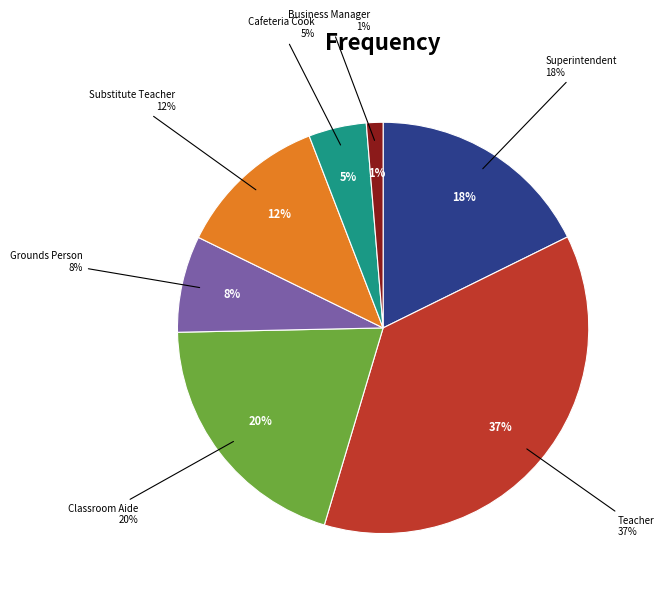

How many slices are in this pie chart?

7